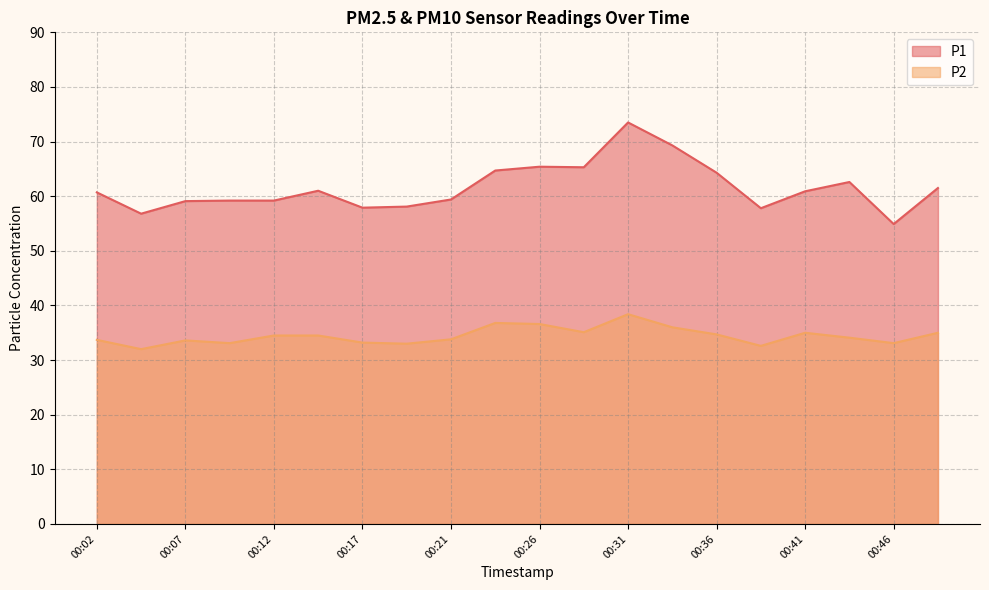

Rank the categories by P1 value from lowest to highest.

00:46, 00:04, 00:39, 00:17, 00:19, 00:07, 00:09, 00:12, 00:21, 00:02, 00:41, 00:14, 00:49, 00:44, 00:36, 00:24, 00:29, 00:26, 00:34, 00:31